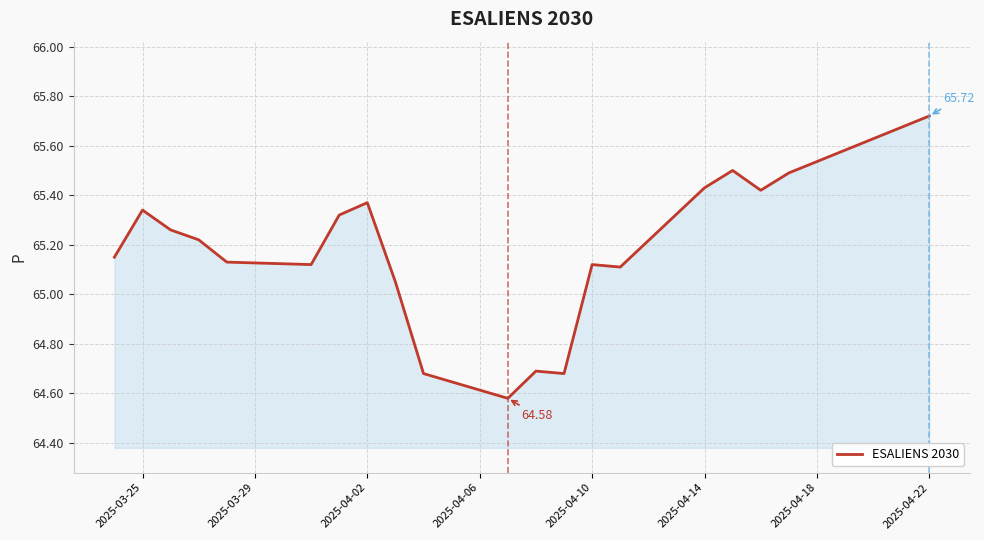

What is the difference between the maximum and minimum values?

1.1